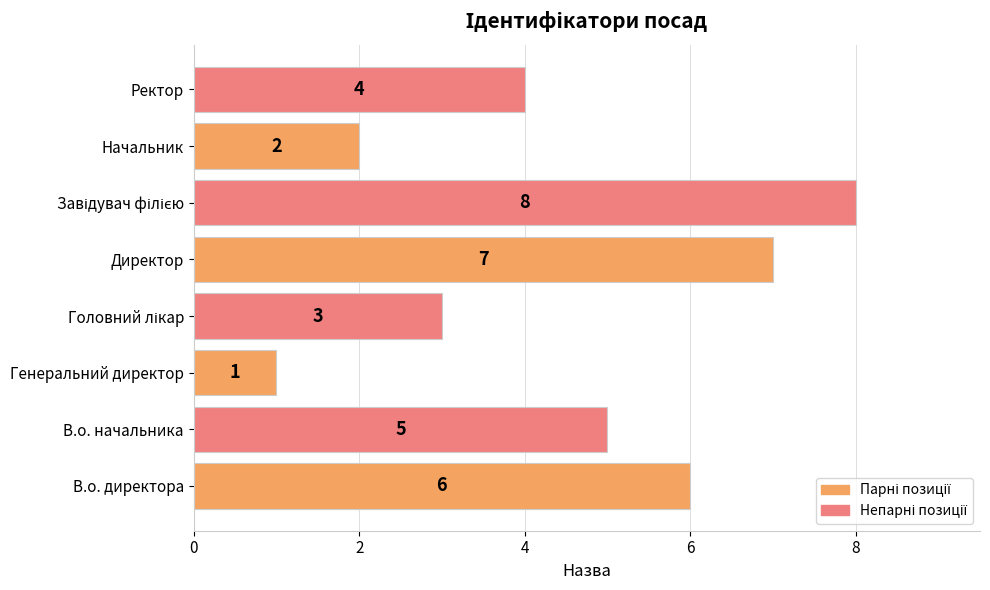

True or false: the data shows 5 at В.о. начальника.

True